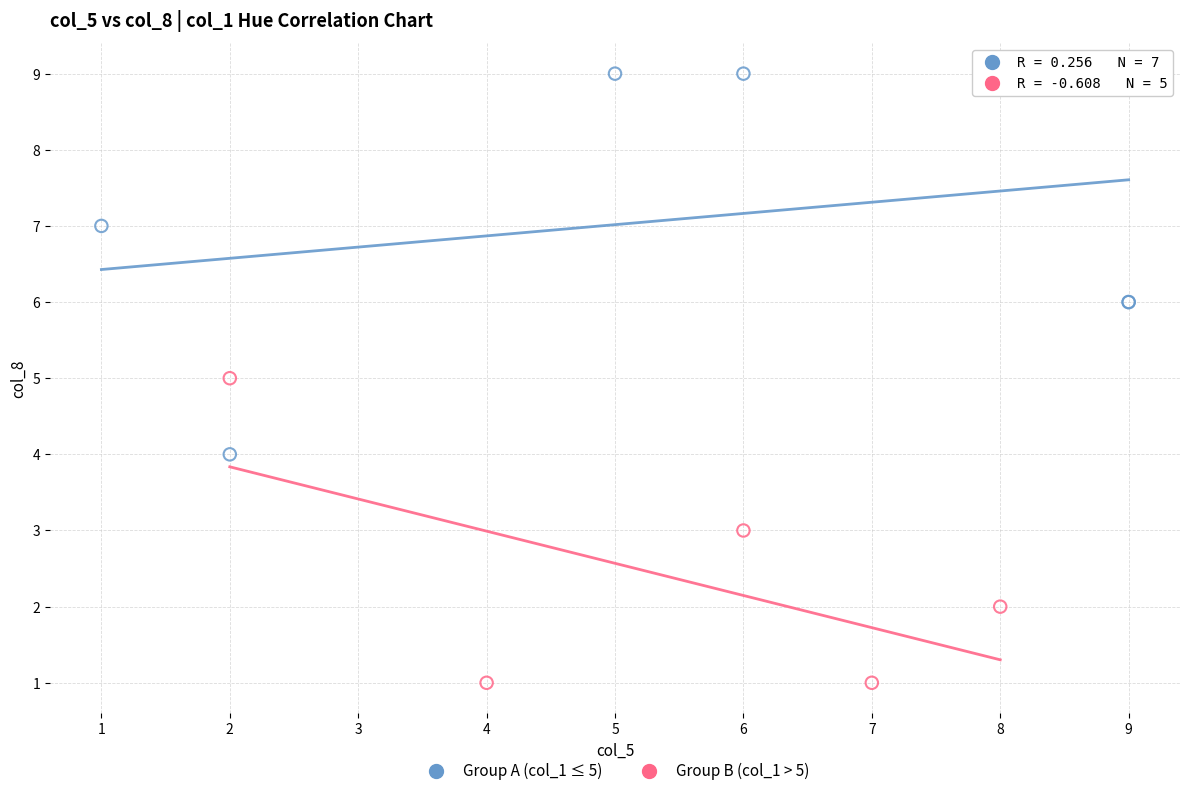

Which series reaches the minimum Y coordinate?

Group B (col_1 > 5)